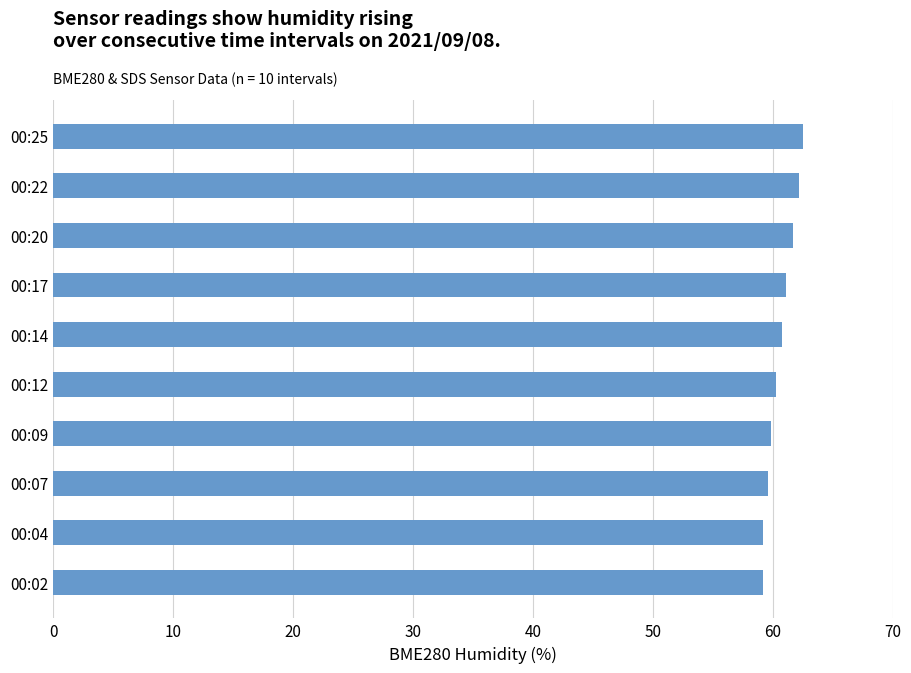

The value at 00:02 is 23.3. True or false?

False